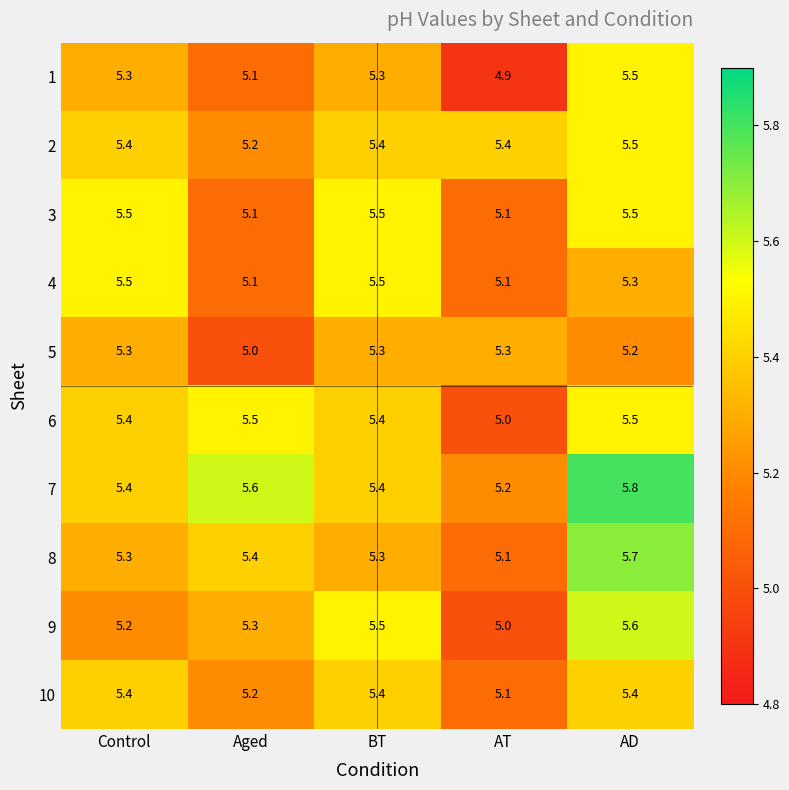

Which series has the largest total across all categories?

7